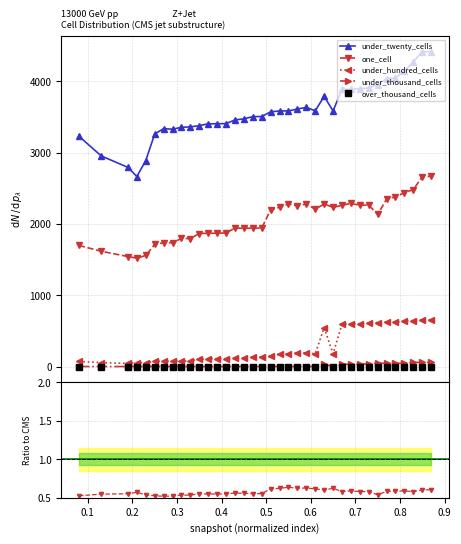

Is this an area chart (filled region under the line)?

No